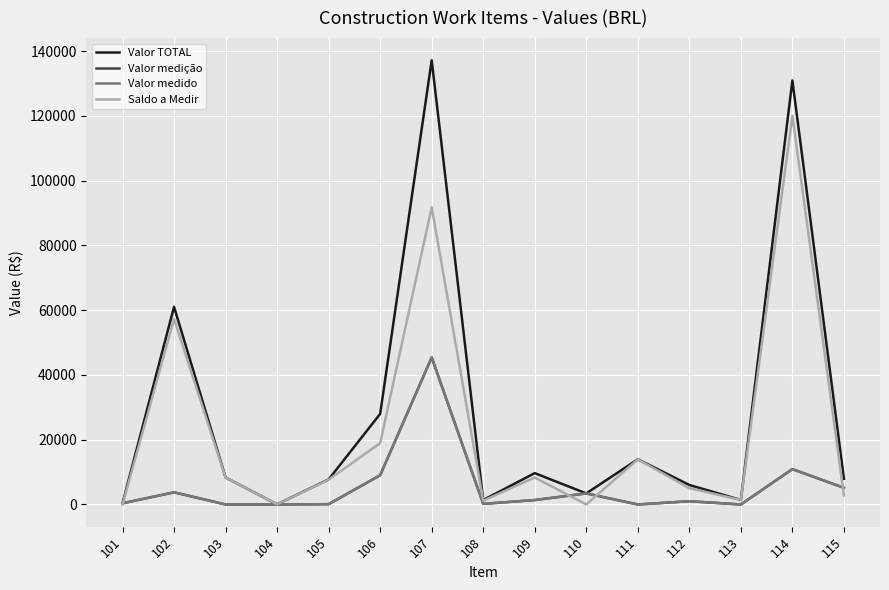

Which series has the widest spread of values?

Valor TOTAL